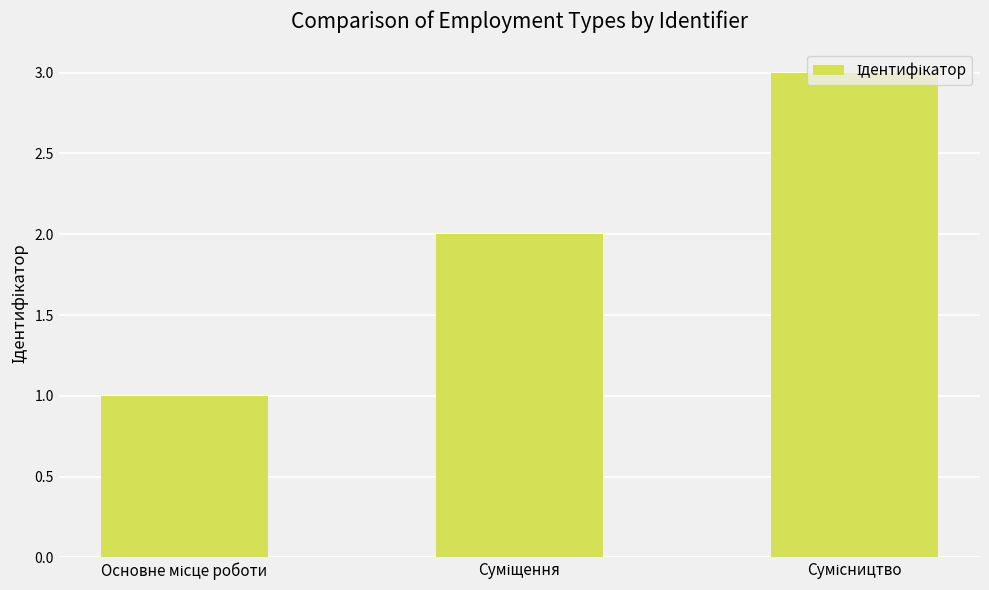

Does the chart contain stacked bars?

No